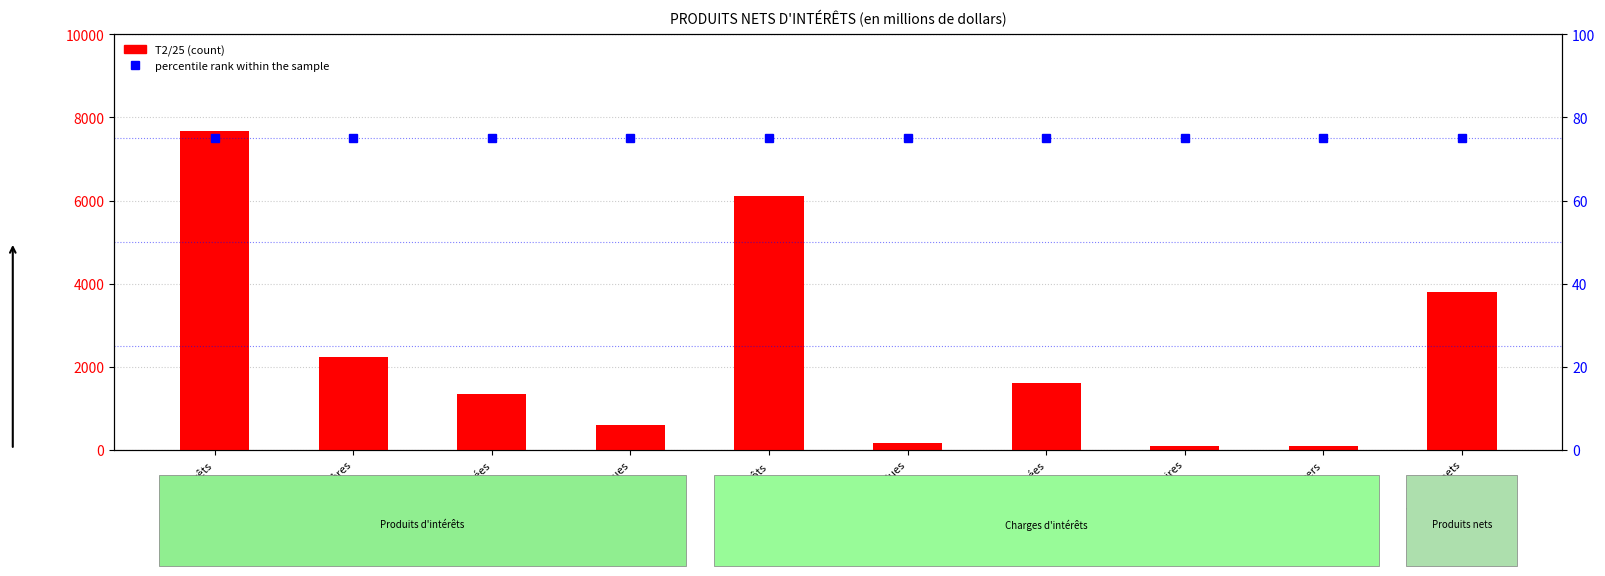

What position from the left is Titres secondaires?

8